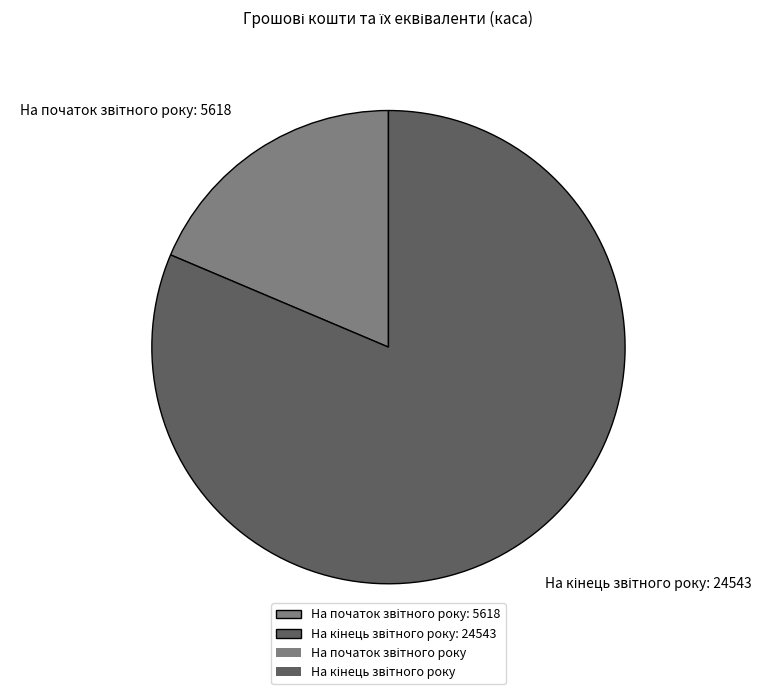

How many slices are in this pie chart?

2